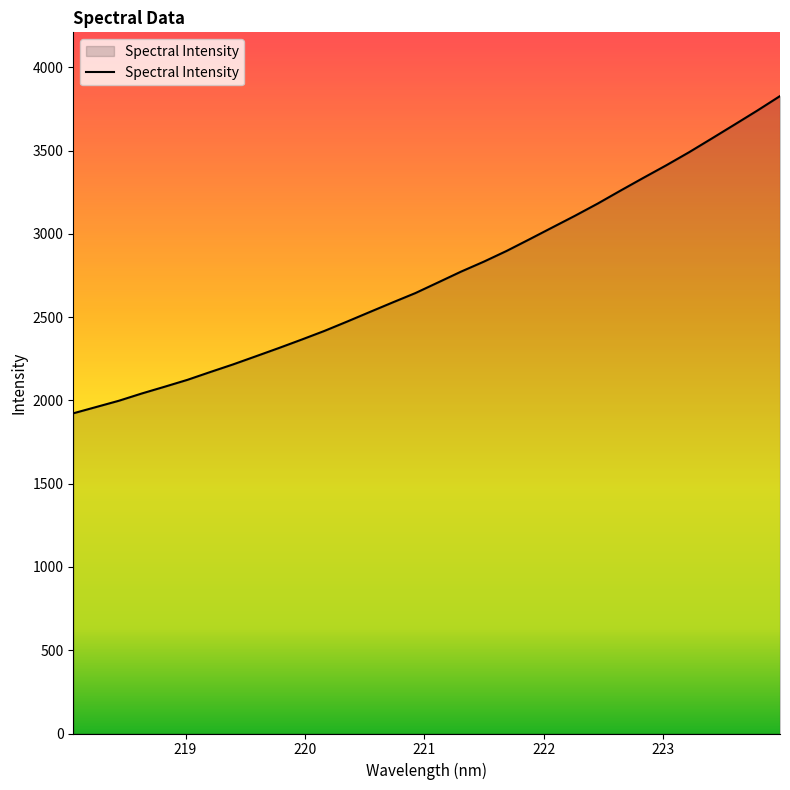

True or false: the data has more than 1 interior local peaks.

False